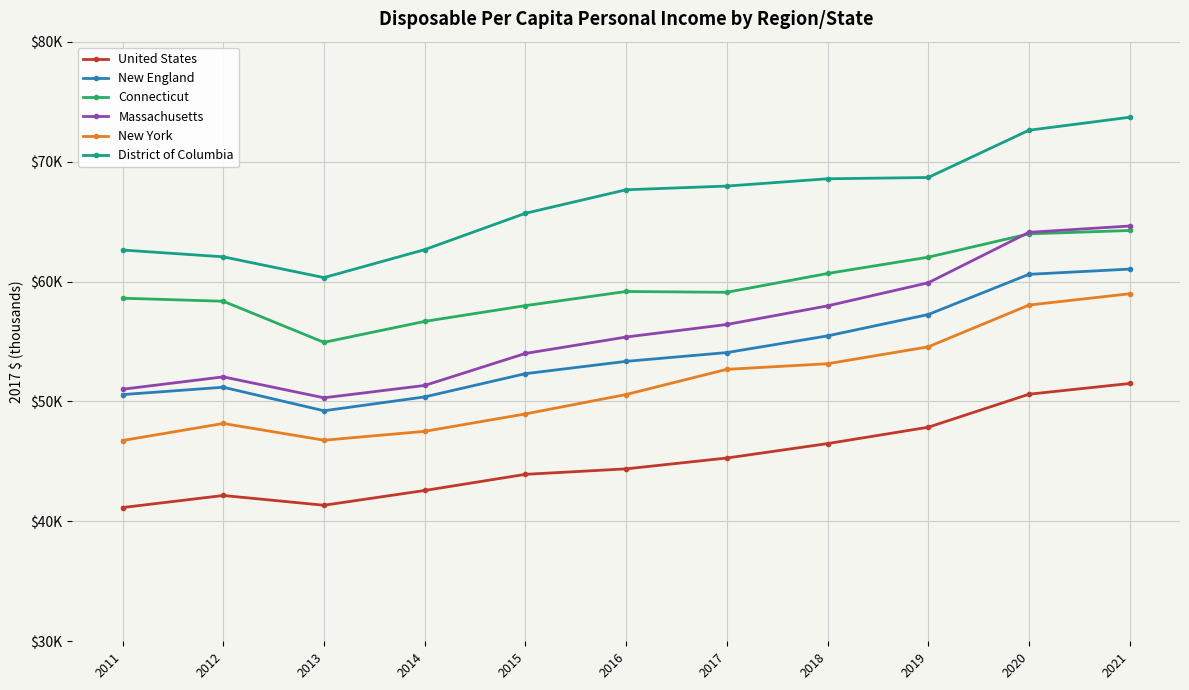

Between 2014 and 2020, which series saw the biggest shift?

Massachusetts